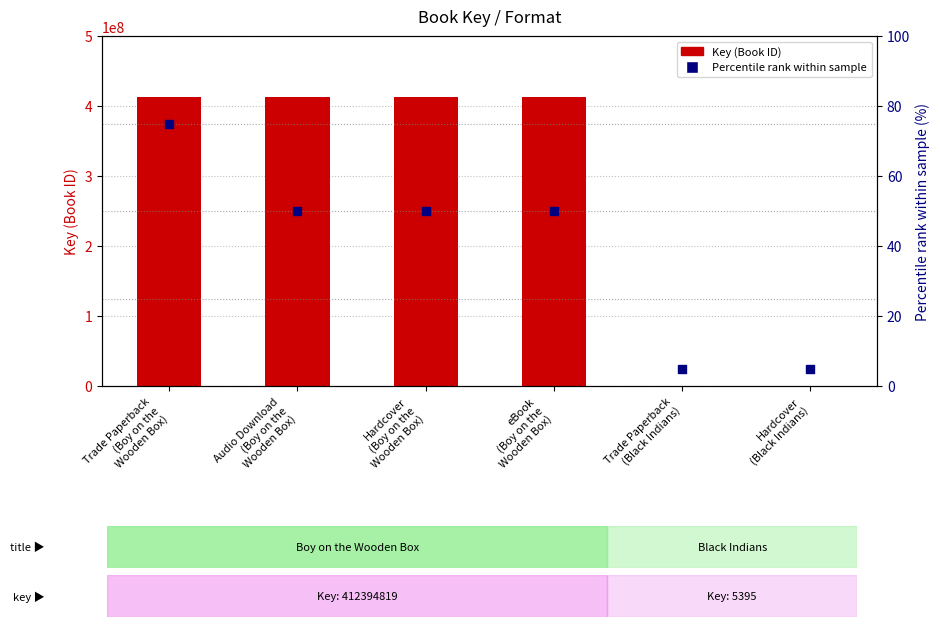

Which series contains the lowest Y value?

Percentile rank within sample